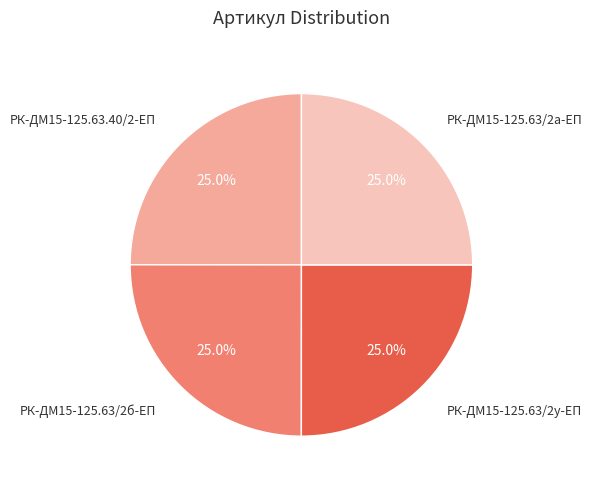

How much of the chart is everything except РК-ДМ15-125.63.40/2-ЕП?

75.0%